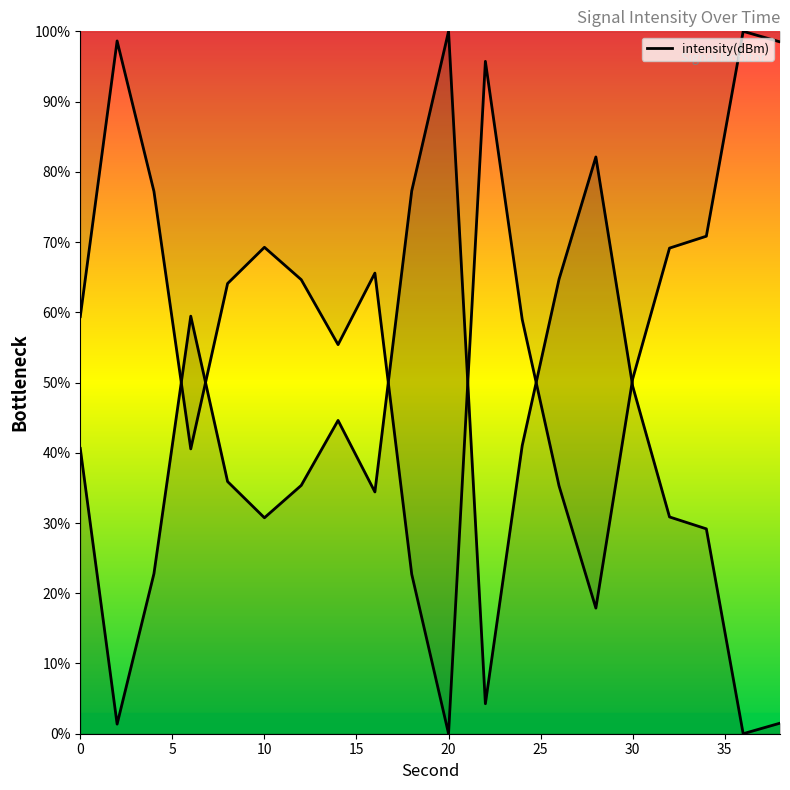

Does the chart have visible grid lines?

No